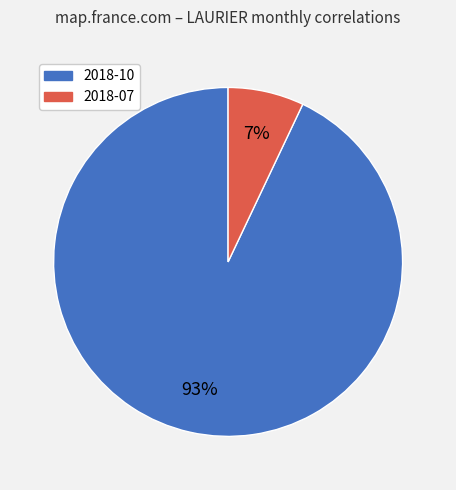

What is the majority slice?

2018-10